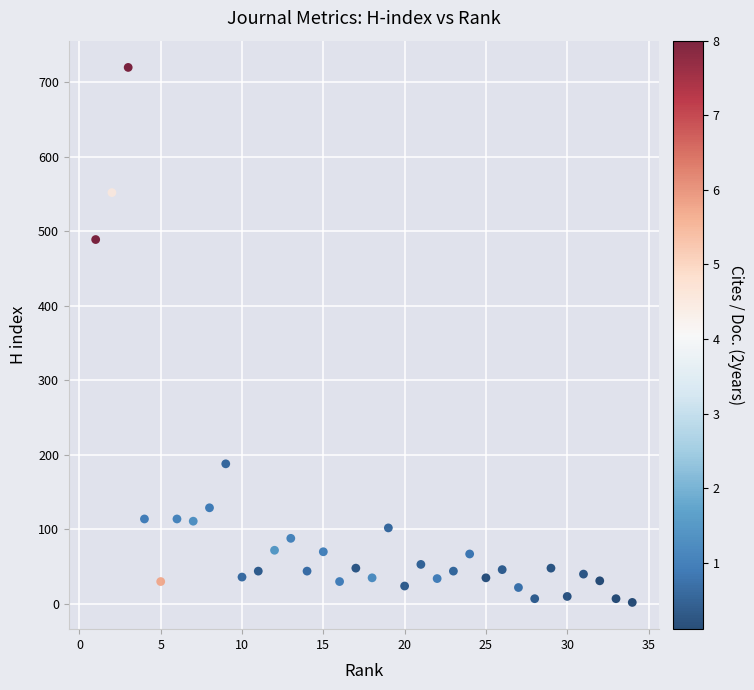

What Y value in the scatter plot is closest to 361?

489